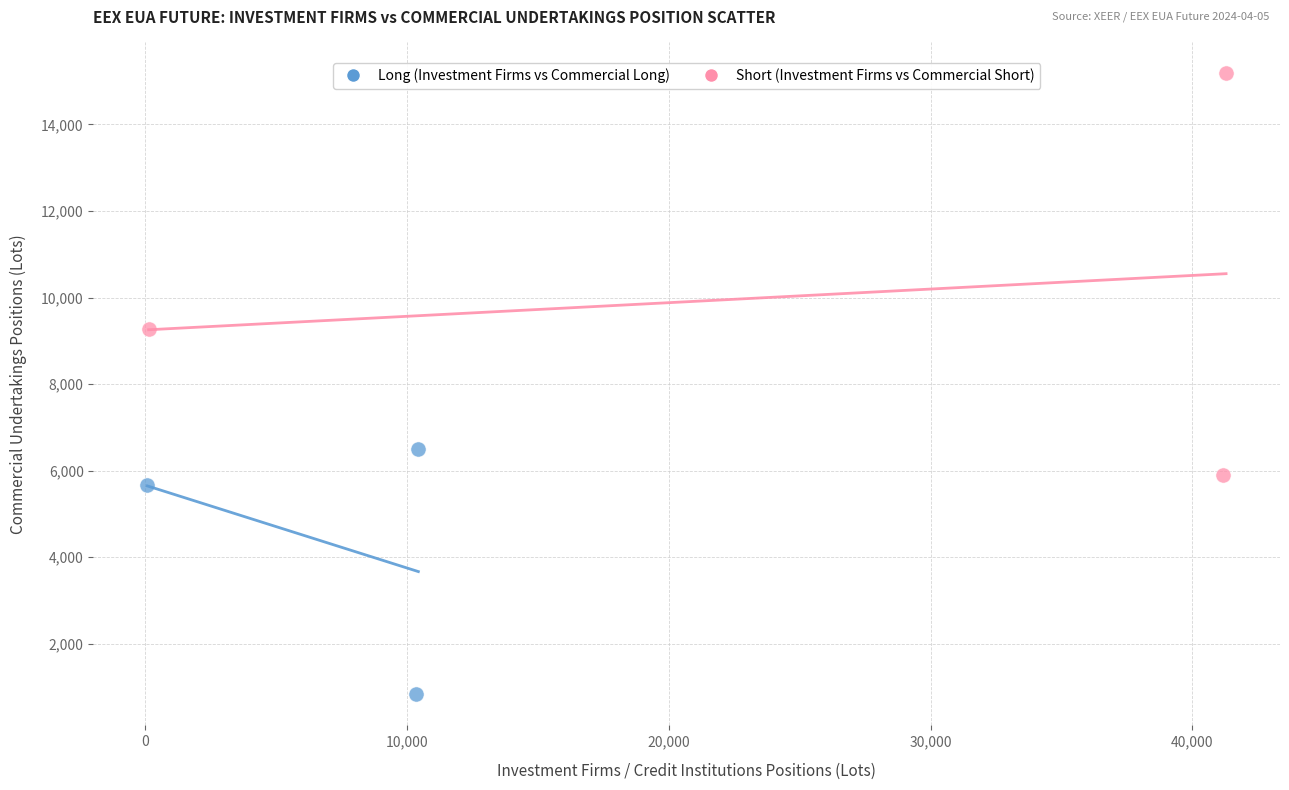

Which series contains the lowest Y value?

Long (Investment Firms vs Commercial Long)